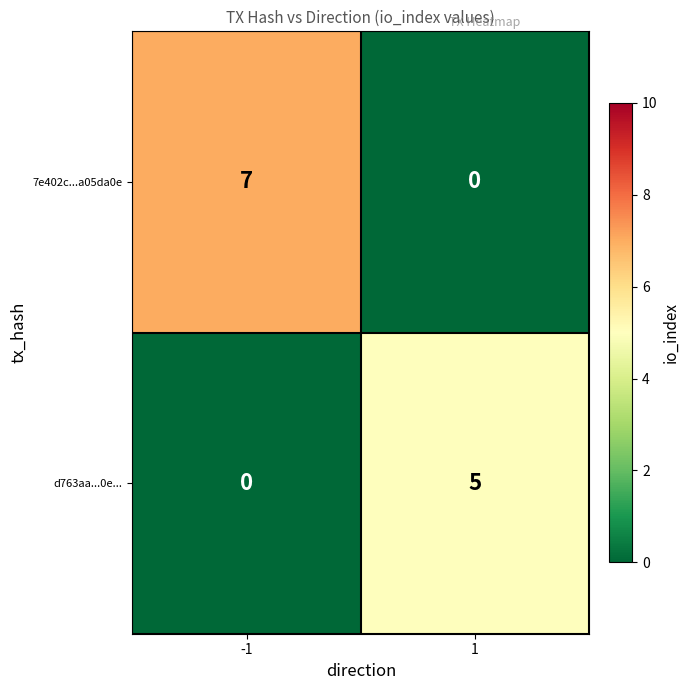

List the series in order of their overall mean, highest first.

7e402c...a05da0e, d763aa...0e...